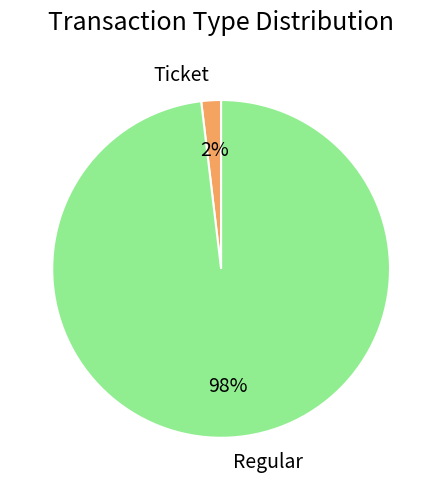

To the nearest percent, what is the average slice percentage?

50%